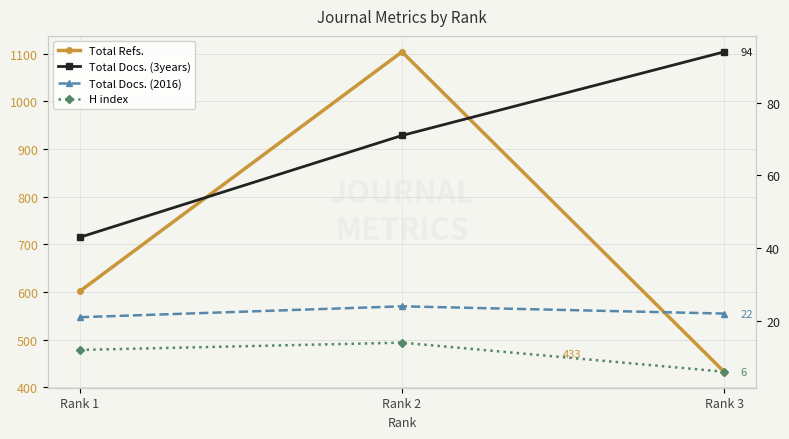

What is the total value across all series at Rank 1?

678